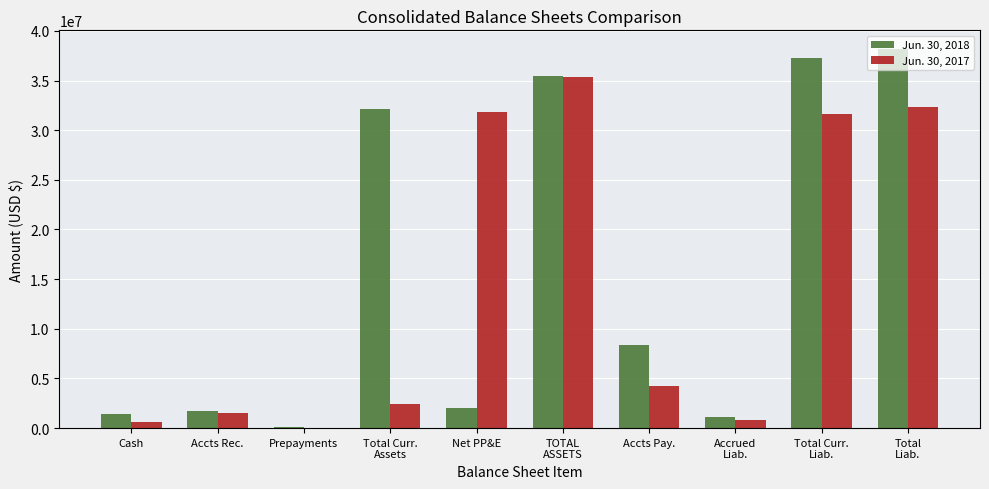

Is it true that Jun. 30, 2018 equals 3518349 at Accts Pay.?

False